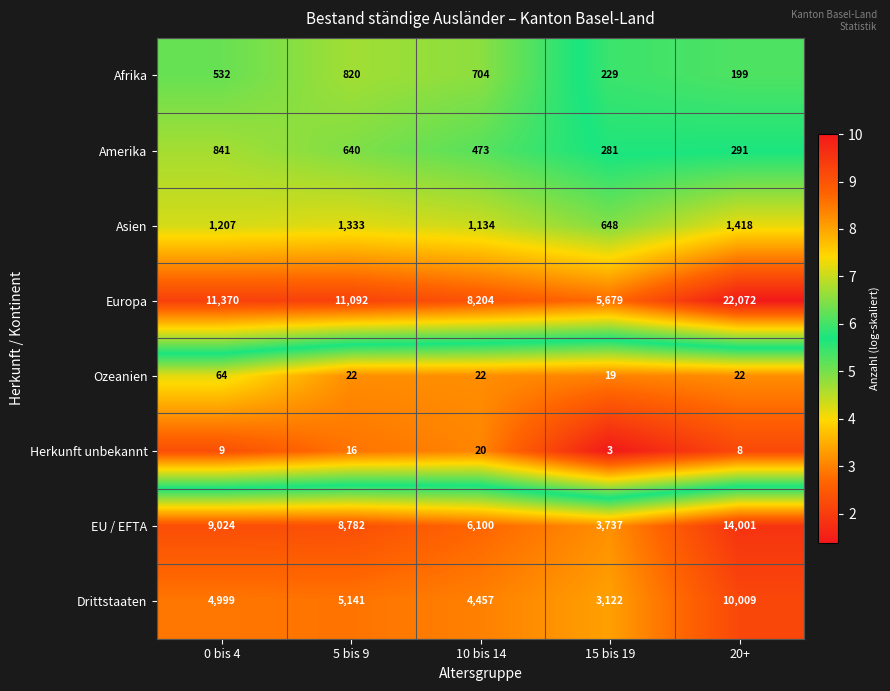

True or false: Ozeanien has a value of 19 at 15 bis 19.

True